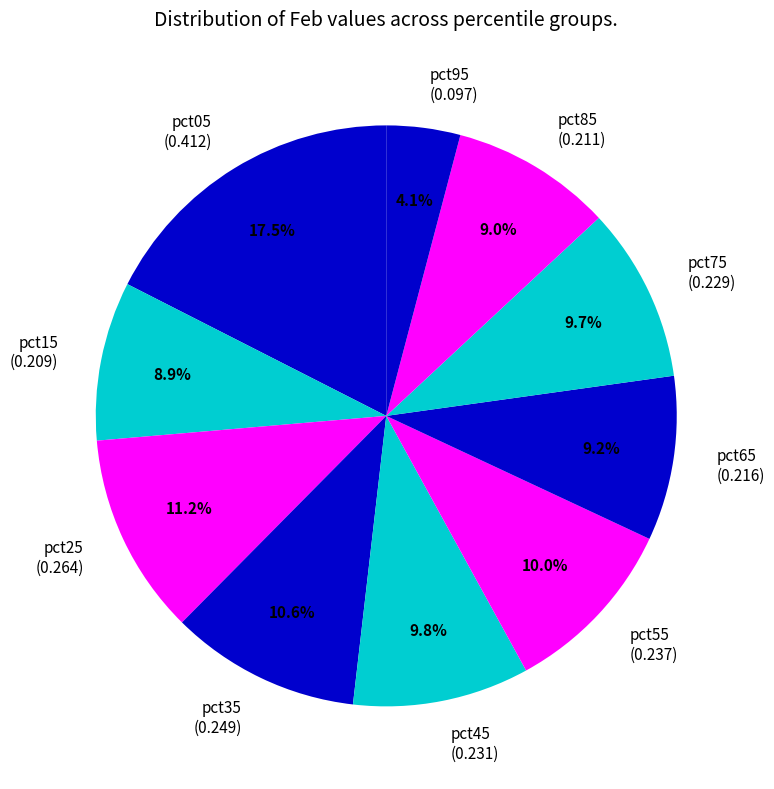

Which slice is the smallest?

pct95